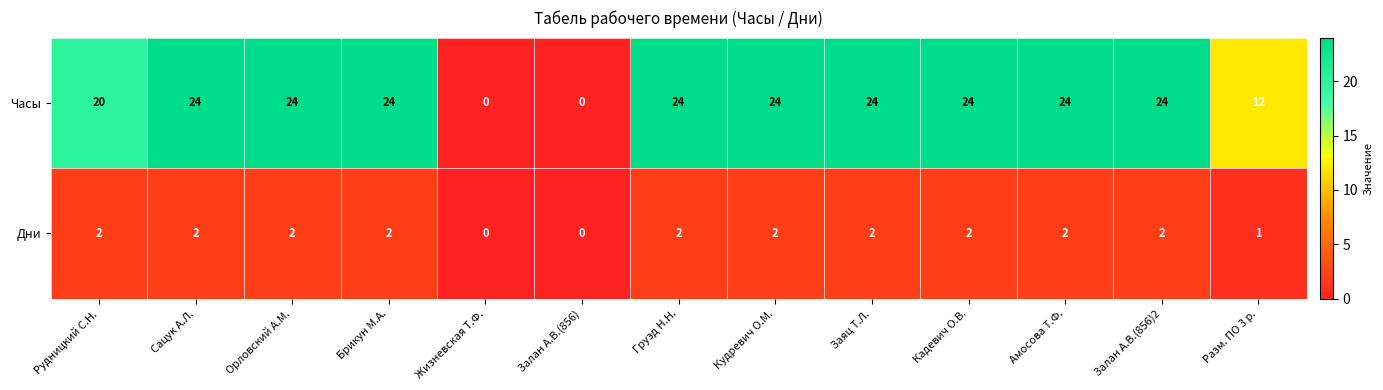

At how many categories does at least one series exceed 21?

9